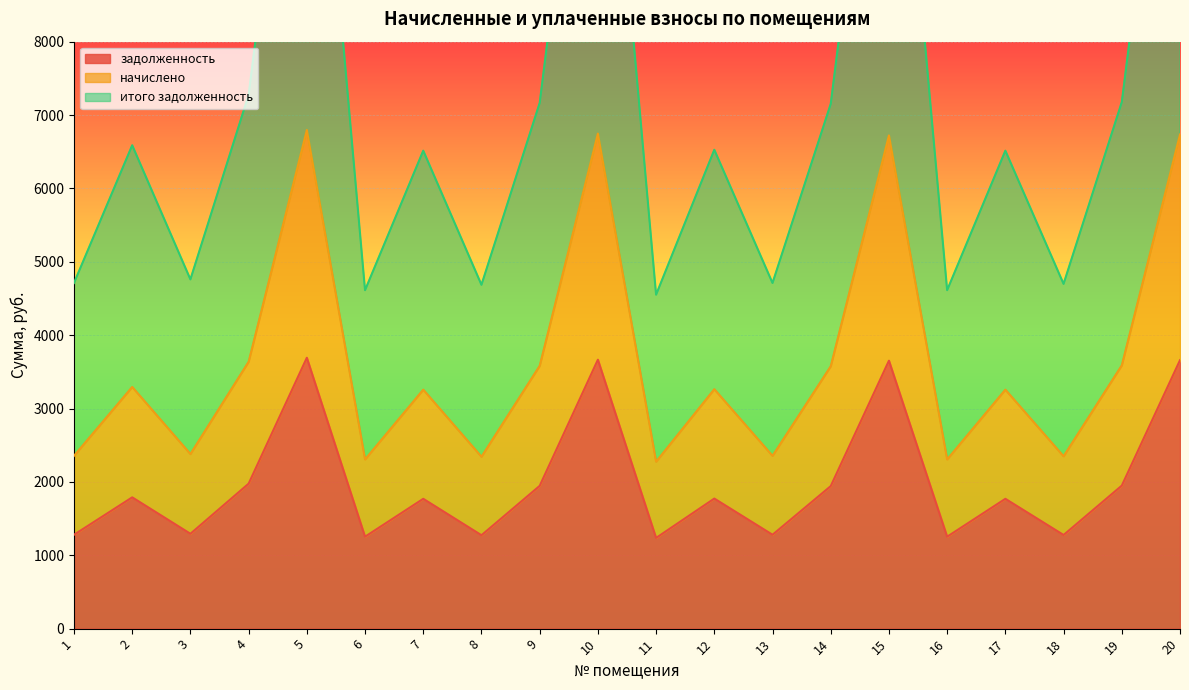

Which series has the widest spread of values?

итого задолженность